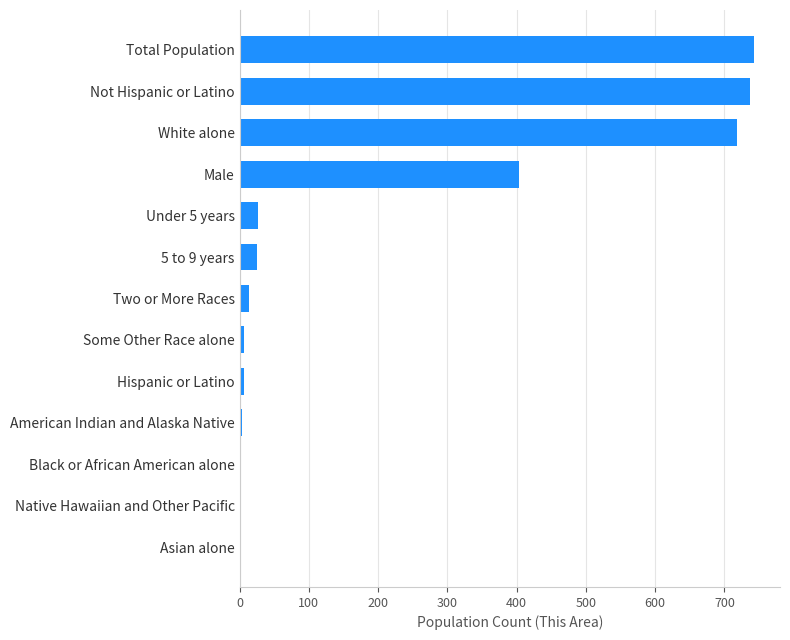

The chart shows a value of 378 at Native Hawaiian and Other Pacific. True or false?

False